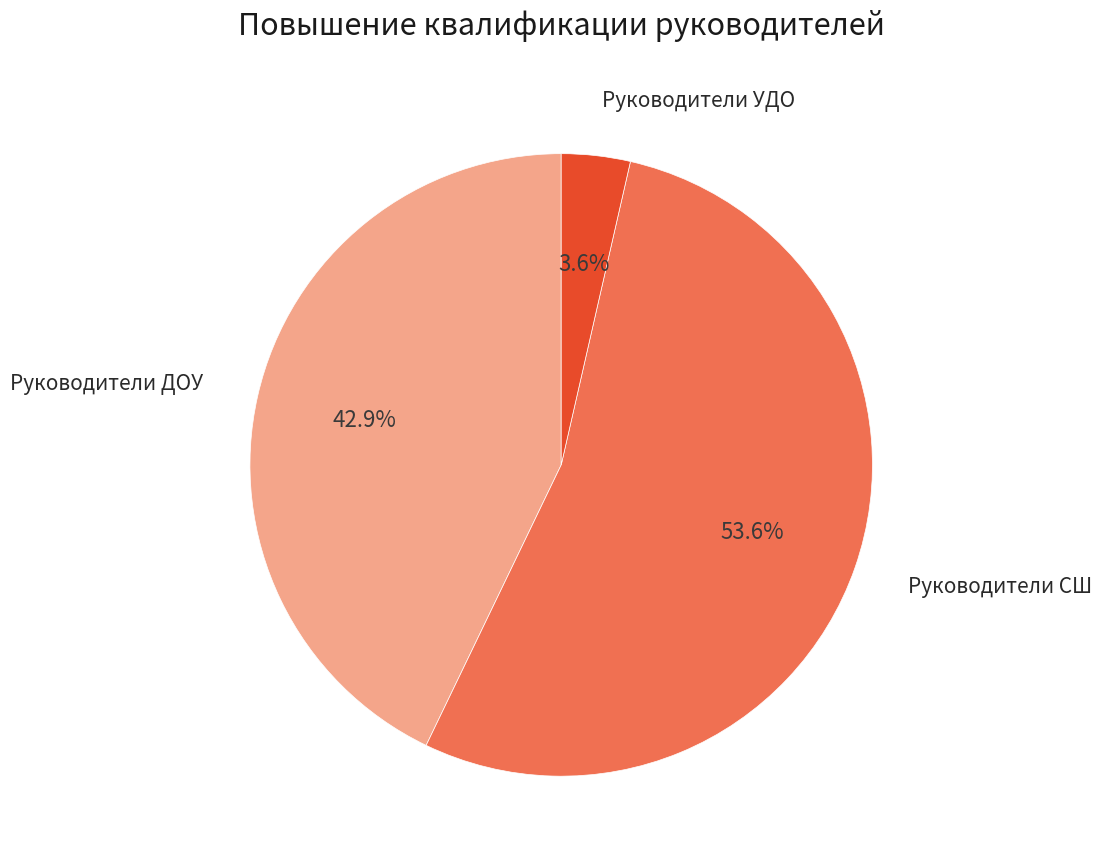

Rank the categories by value from lowest to highest.

Руководители УДО, Руководители ДОУ, Руководители СШ